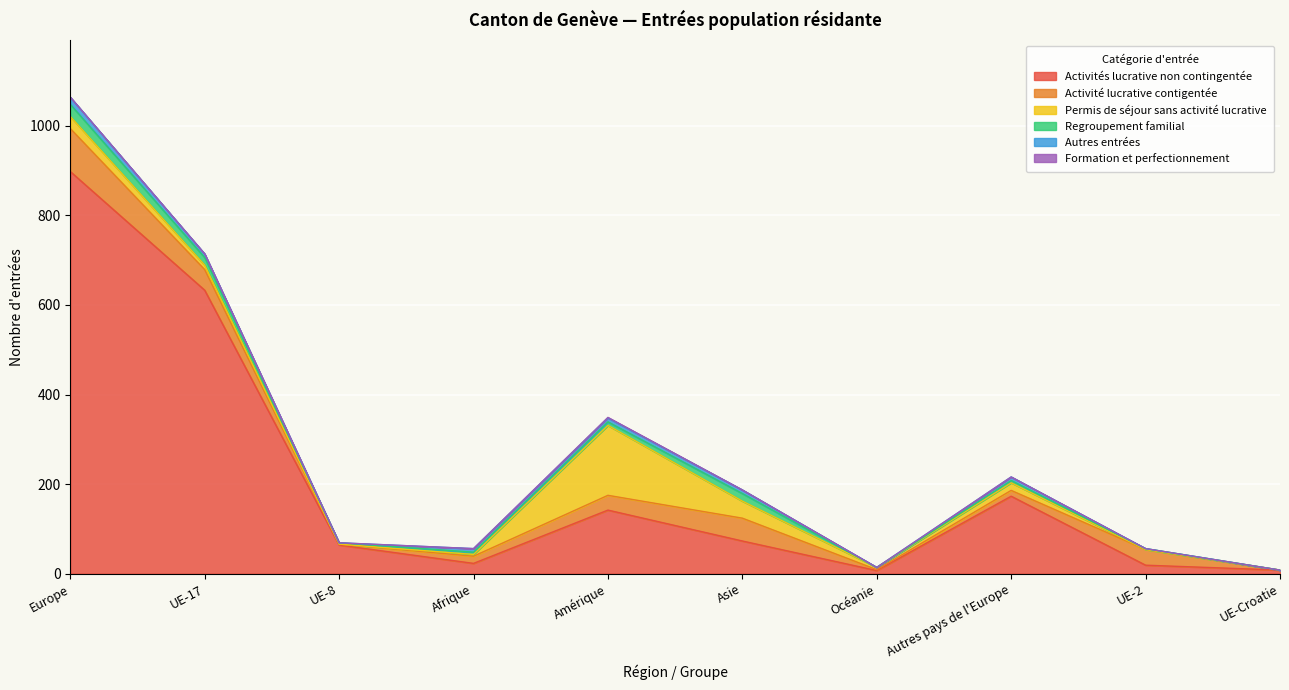

Which has a higher value, Europe or Autres pays de l'Europe?

Europe